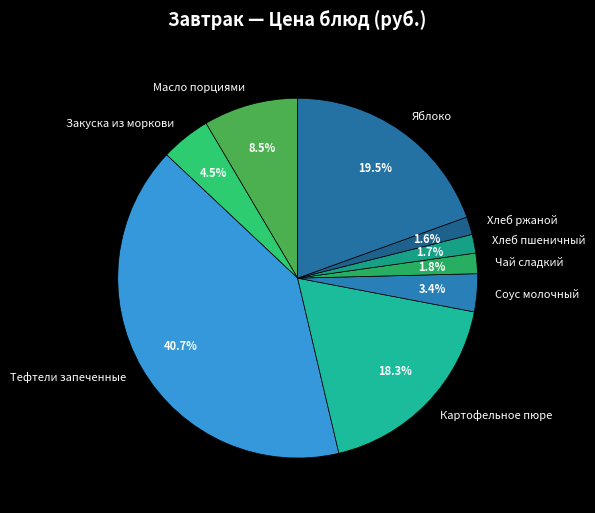

Which category has the biggest portion of the pie?

Тефтели запеченные